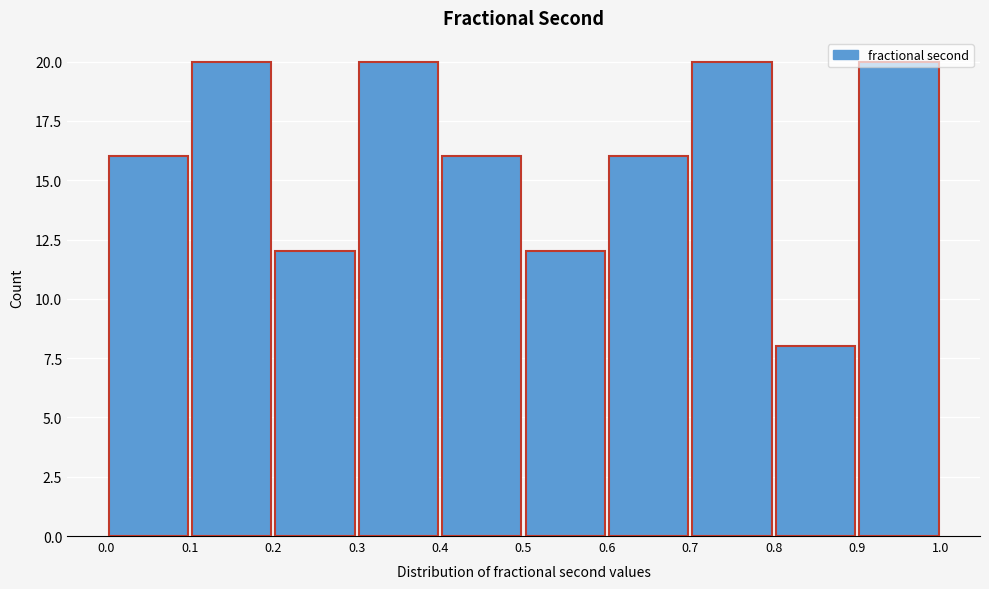

How tall is the bar that spans 0.3 to 0.4 on the x-axis? The values are not printed on the chart, so give them approximately, as read against the axis.

20